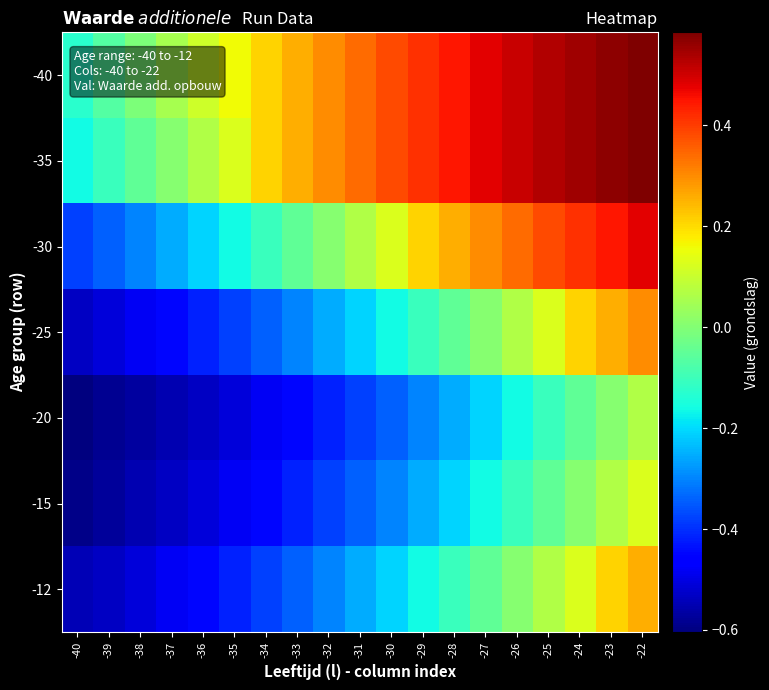

Rank the series at -24 from highest to lowest value.

-40, -35, -30, -25, -12, -15, -20